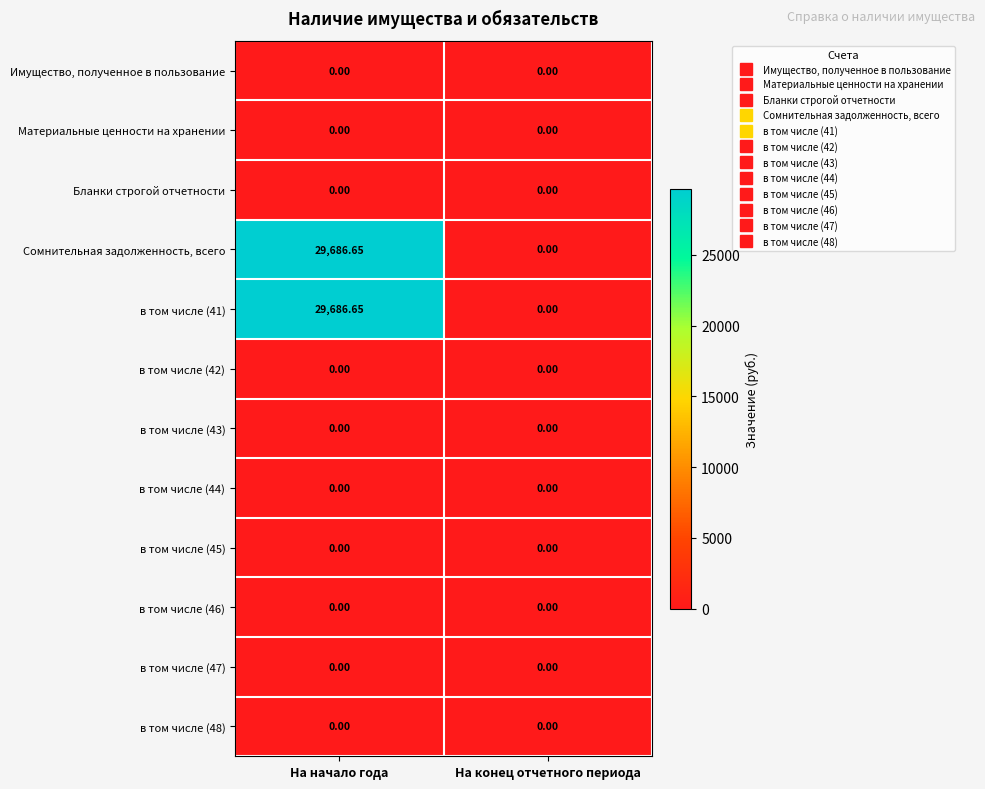

At which label is в том числе (41) closest to 14843?

На конец отчетного периода